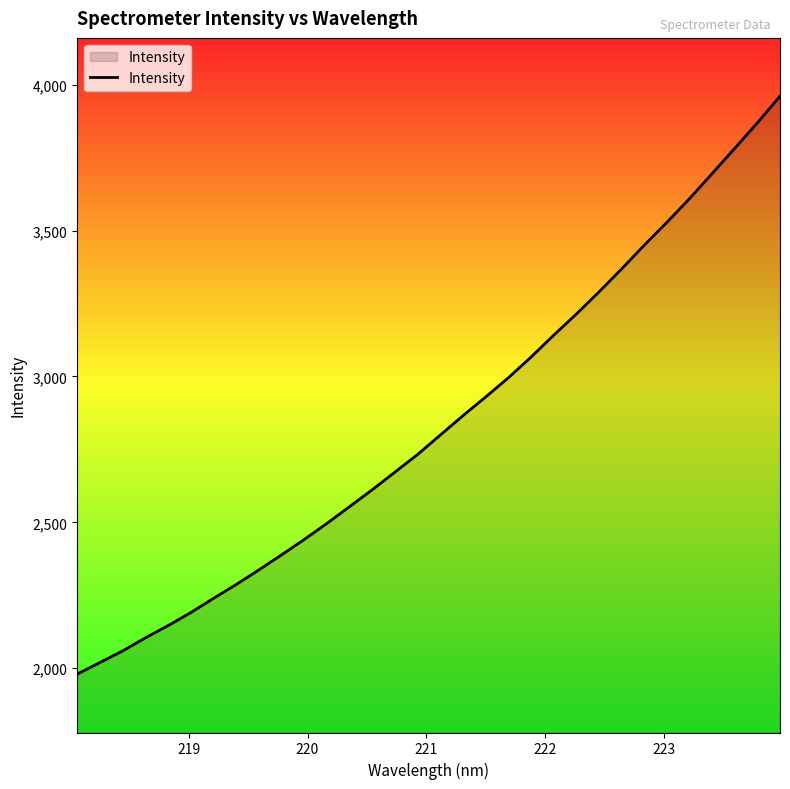

What is the difference between the maximum and minimum values?

1980.6